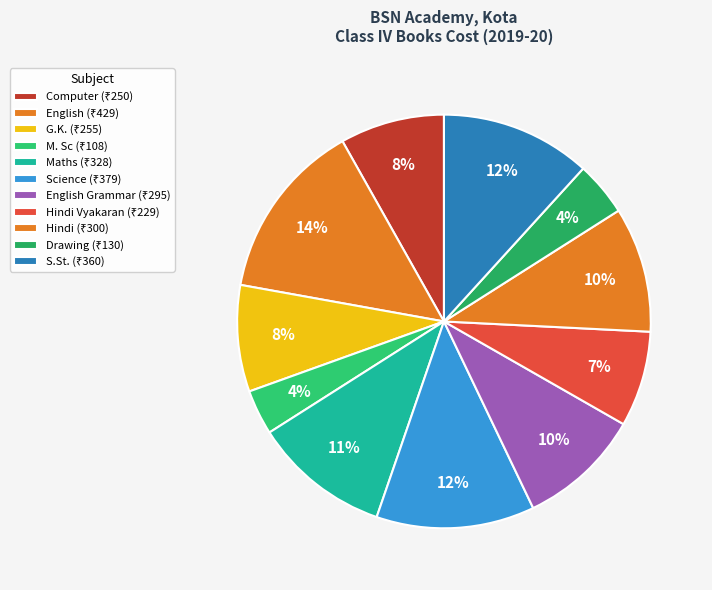

Which slice is the largest?

English